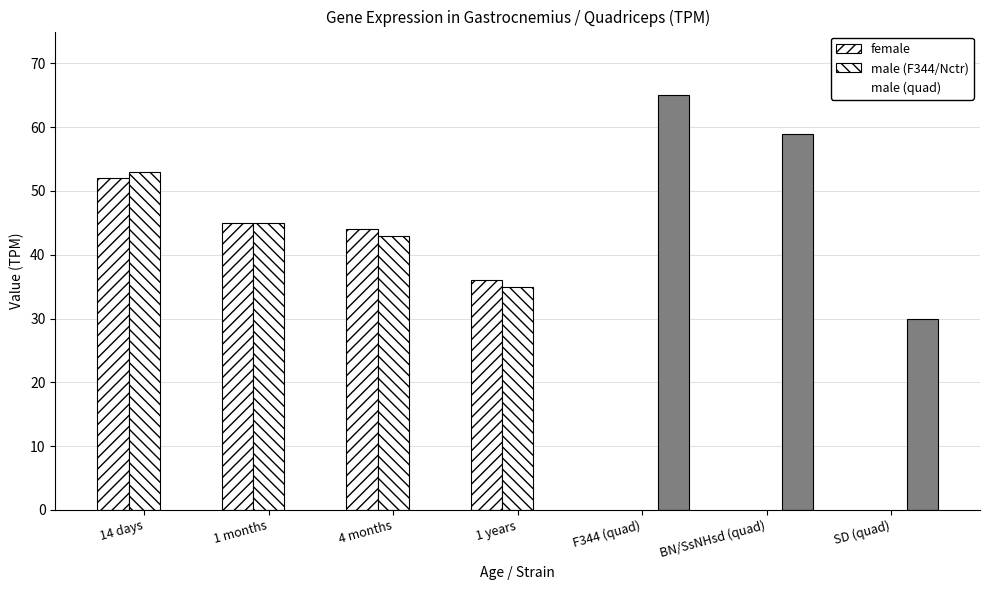

Reading right to left, transcribe all the data shown in this chart.

female: 0	0	0	36	44	45	52
male (F344/Nctr): 0	0	0	35	43	45	53
male (quad): 30	59	65	0	0	0	0